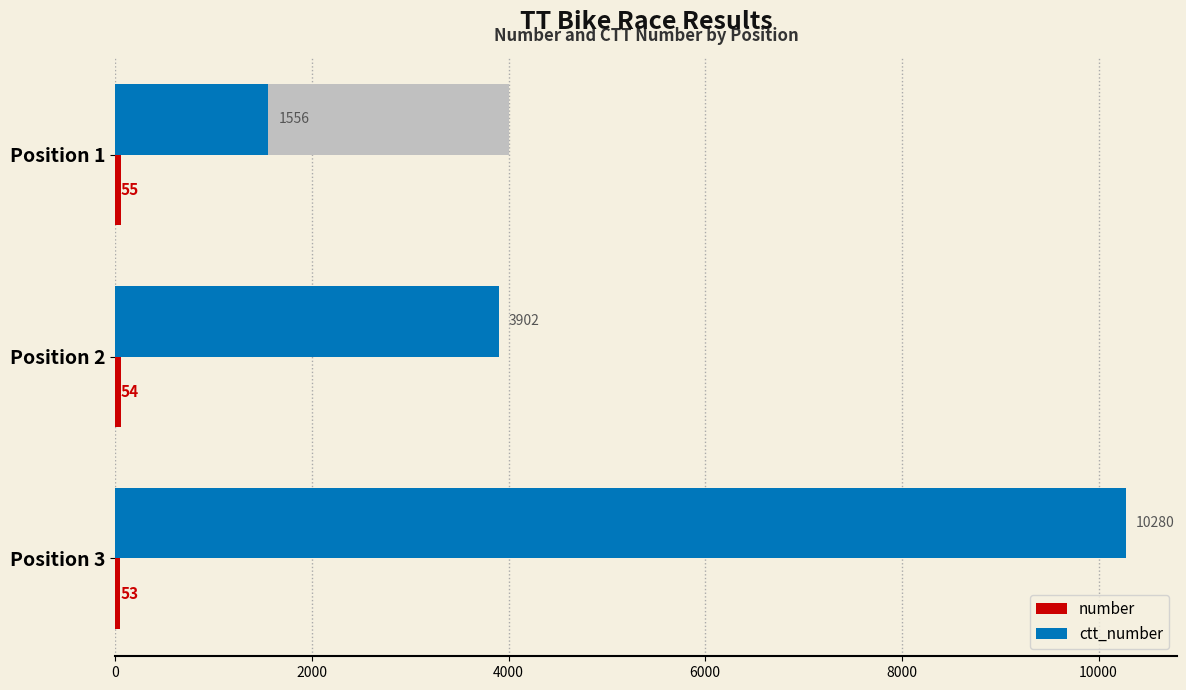

The value of ctt_number at Position 3 is 14765. True or false?

False